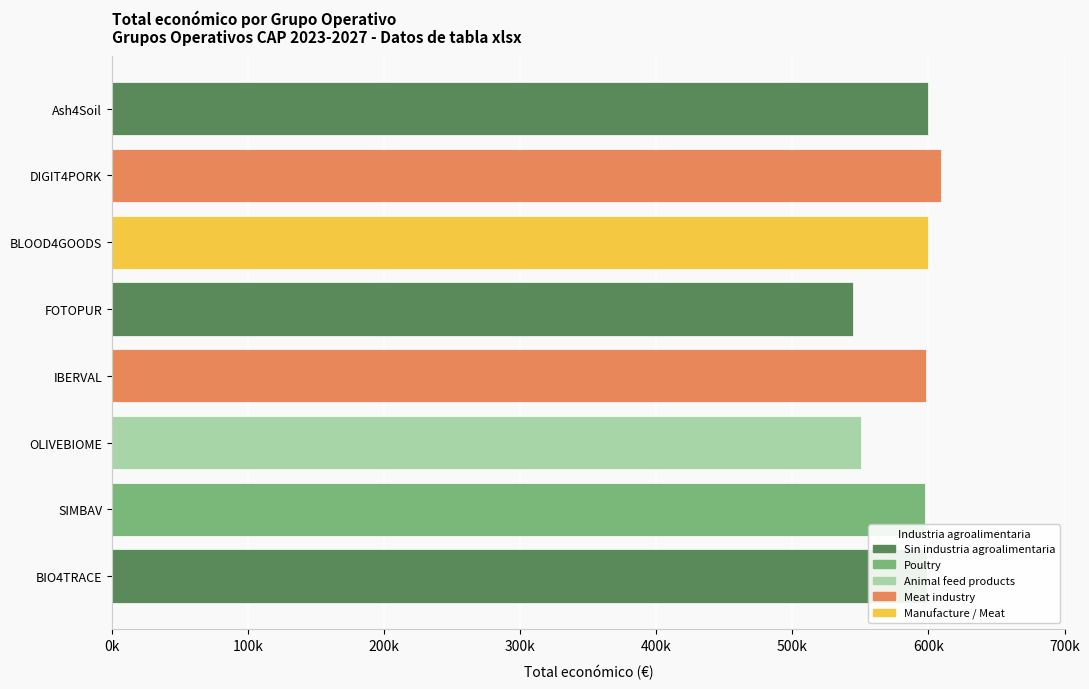

Are the bars horizontal?

Yes